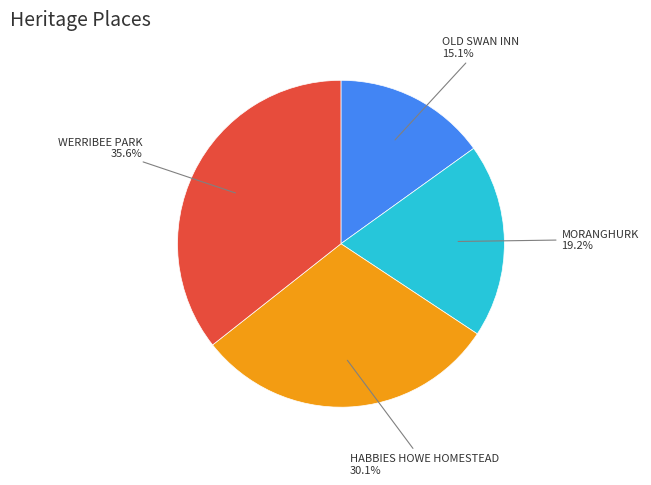

How many slices are in this pie chart?

4